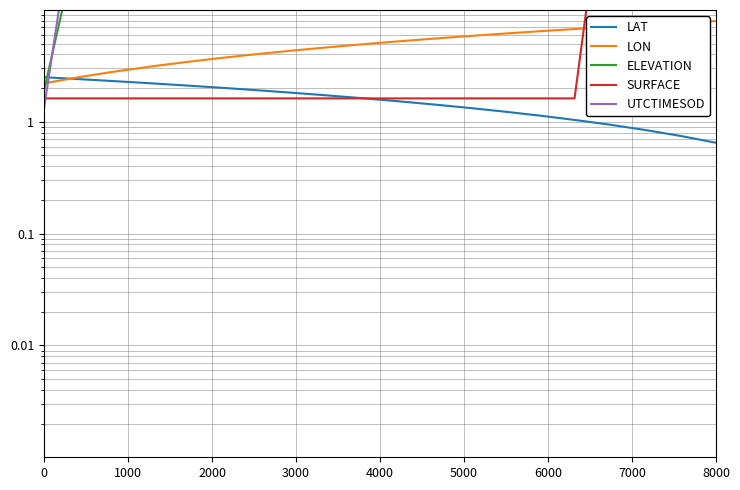

Reading left to right, what are all the values shown in this chart?

LAT: 2.5	2.4	2.3	2.2	2.1	2.0	1.9	1.8	1.7	1.6	1.5	1.4	1.3	1.2	1.1	1.0	0.9	0.8	0.7	0.6
LON: 2.2	2.5	2.8	3.1	3.4	3.7	4.0	4.3	4.6	4.9	5.2	5.5	5.8	6.2	6.5	6.8	7.1	7.4	7.7	8.0
ELEVATION: 1.9	48.1	95.2	143.7	192.7	242.8	293.4	343.9	394.3	445.0	495.2	545.7	596.6	648.9	703.0	759.4	818.5	880.9	946.2	1014.4
SURFACE: 1.6	1.6	1.6	1.6	1.6	1.6	1.6	1.6	1.6	1.6	1.6	1.6	1.6	1.6	1.6	1.6	385.6	385.6	385.6	385.6
UTCTIMESOD: 1.3	167.7	334.1	500.5	666.9	833.3	999.7	1166.1	1332.5	1498.9	1665.3	1831.7	1998.1	2164.5	2330.9	2497.3	2663.7	2830.1	2996.5	3162.9